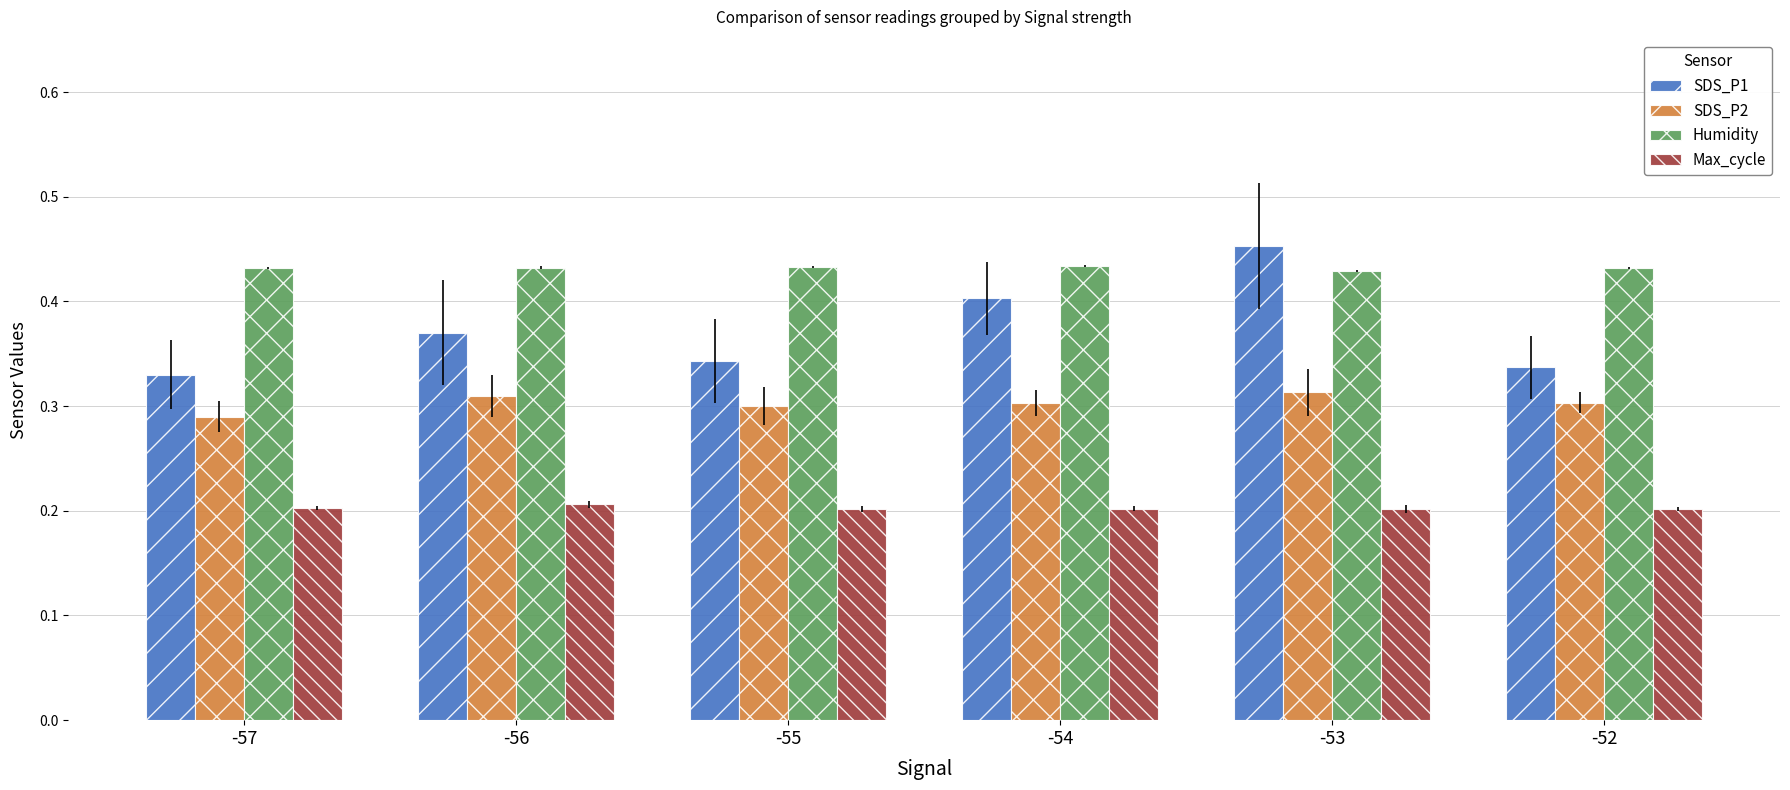

Rank the series at -53 from lowest to highest value.

Max_cycle, SDS_P2, Humidity, SDS_P1